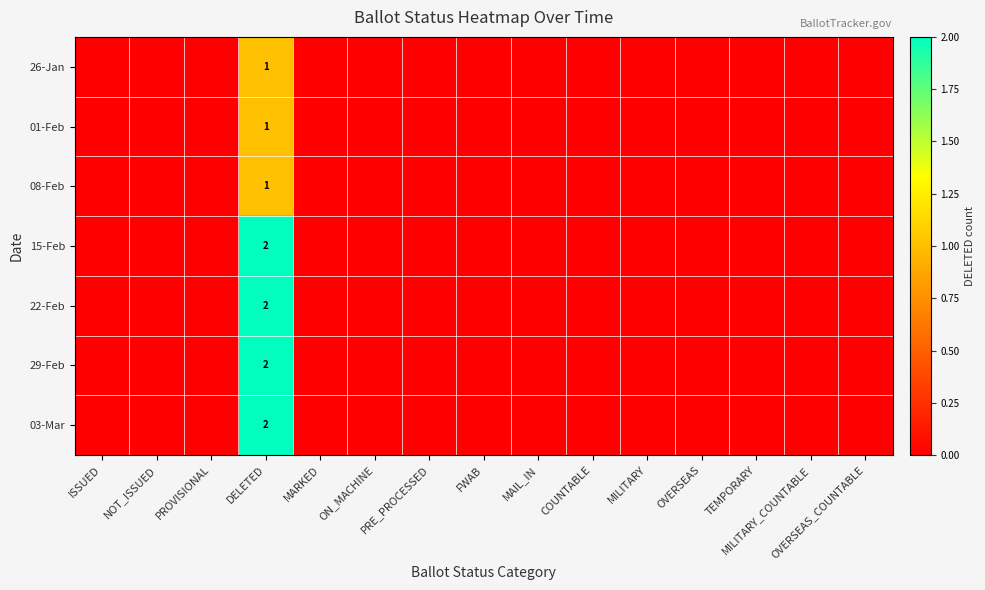

Which series has the largest total across all categories?

15-Feb